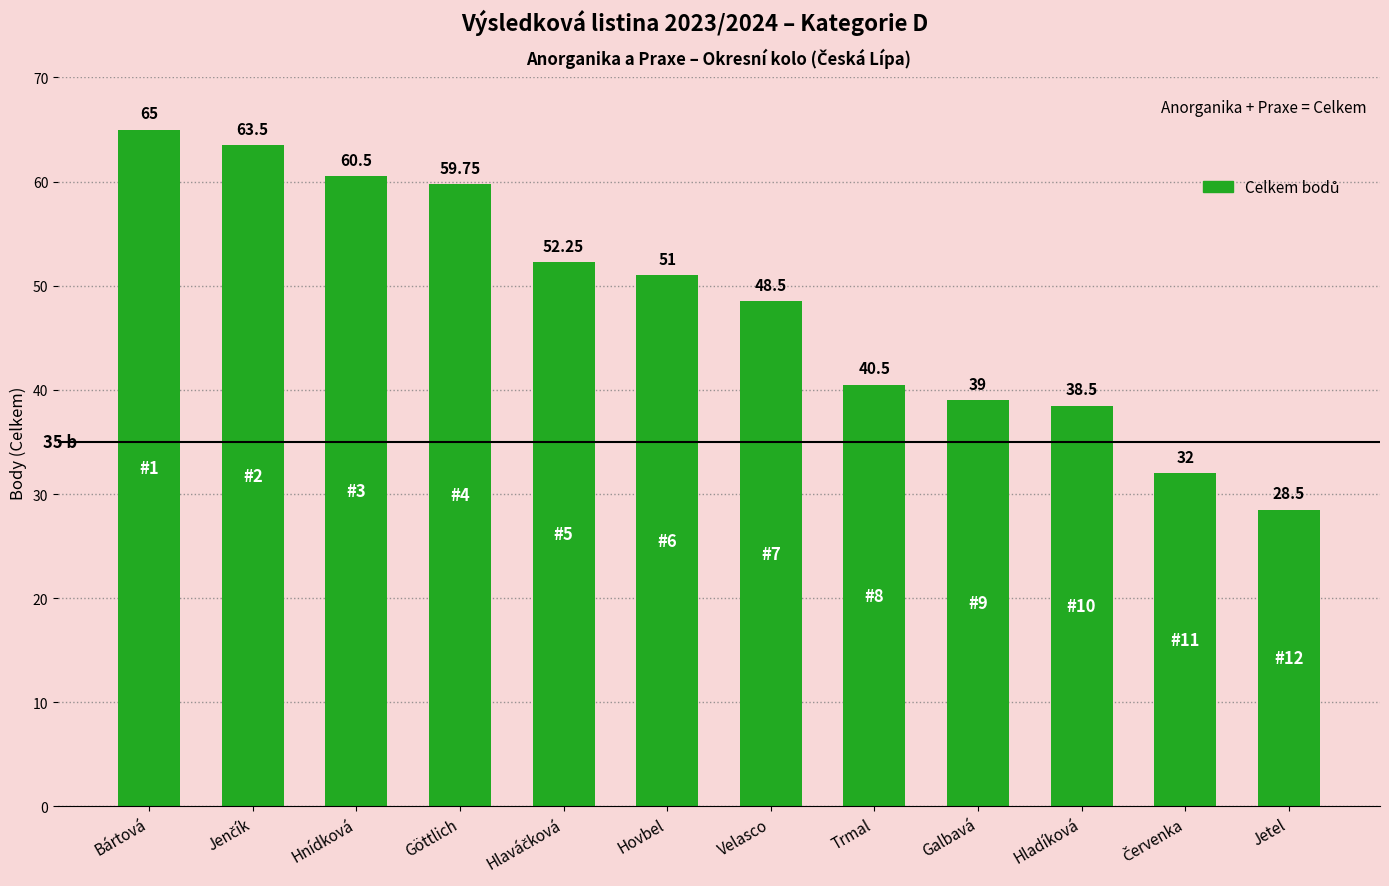

What is the sum of all values?

579.0